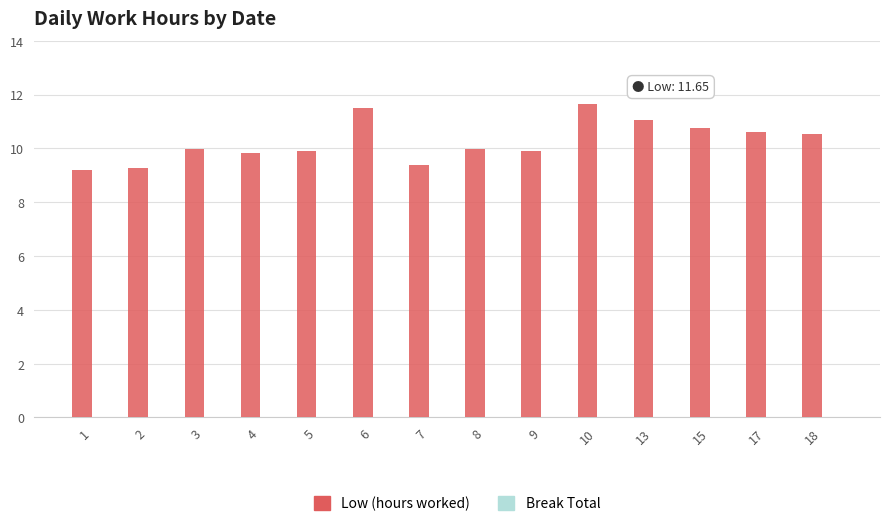

What is the value of the 2nd bar from the left?

9.3